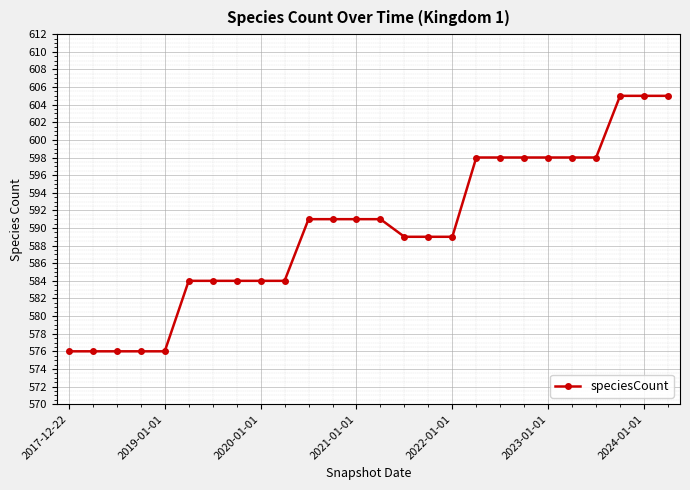

What is the minimum value shown in the chart?

576